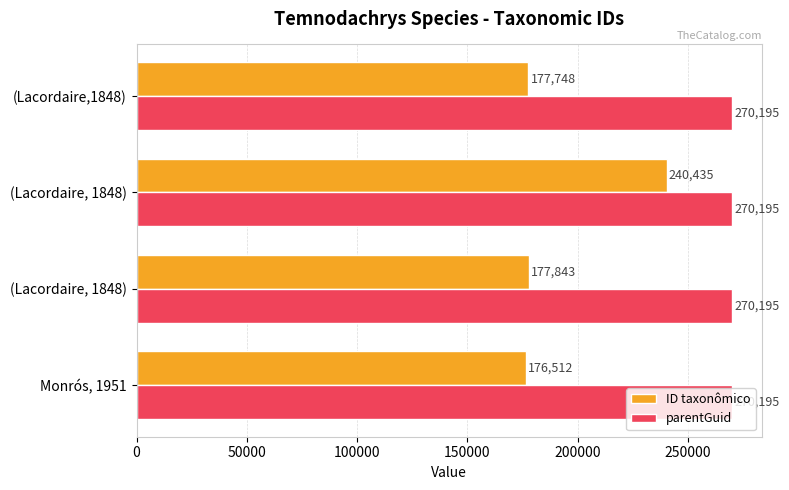

What are all the series names shown in the legend?

ID taxonômico, parentGuid